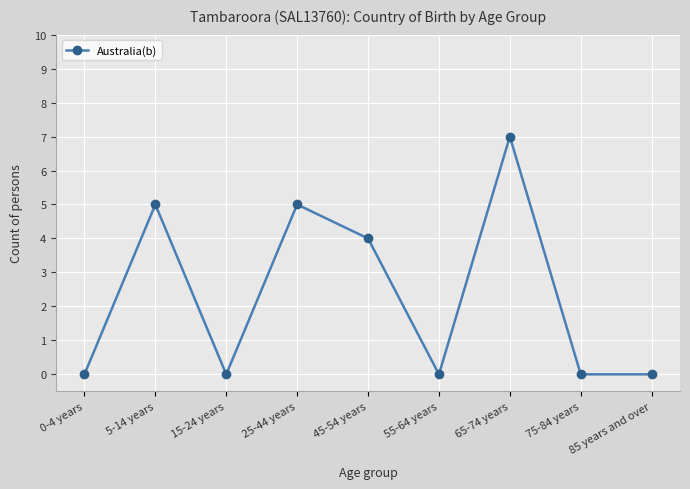

How many distinct data groups are displayed?

1